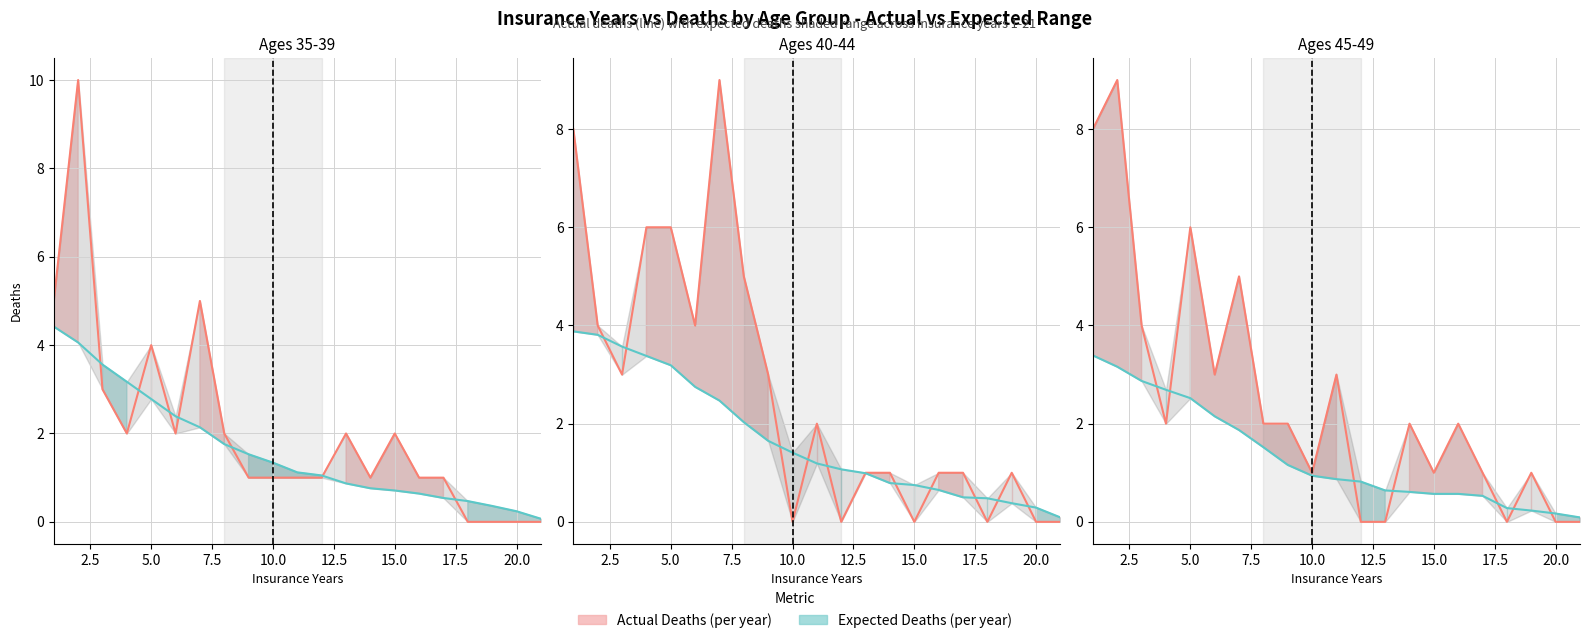

What is the difference between the maximum and minimum values in the Expected Deaths (line) series?

3.3